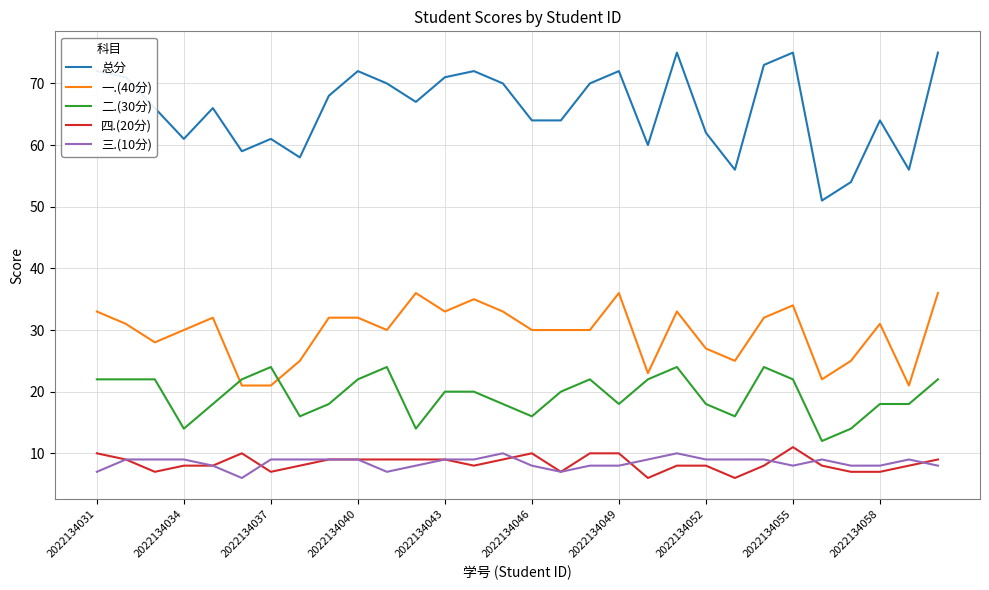

Which series has the widest spread of values?

总分